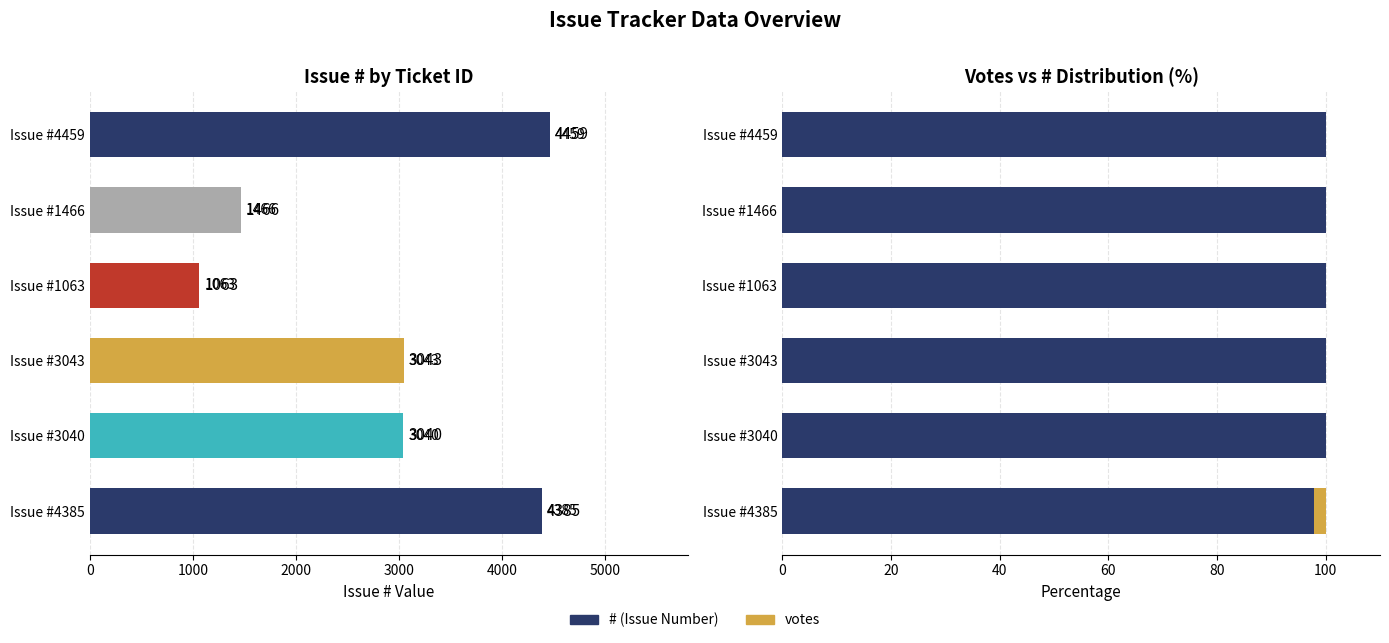

The votes series shows 1.1 at Issue #4459. True or false?

False